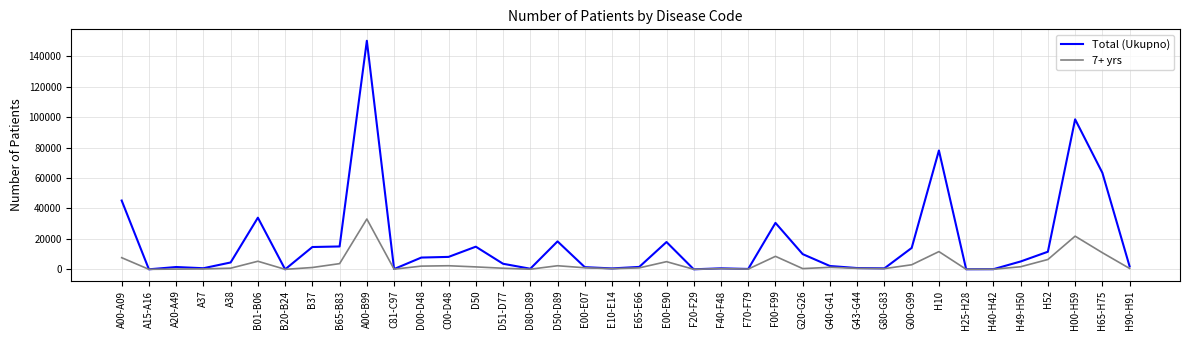

How many distinct data groups are displayed?

2